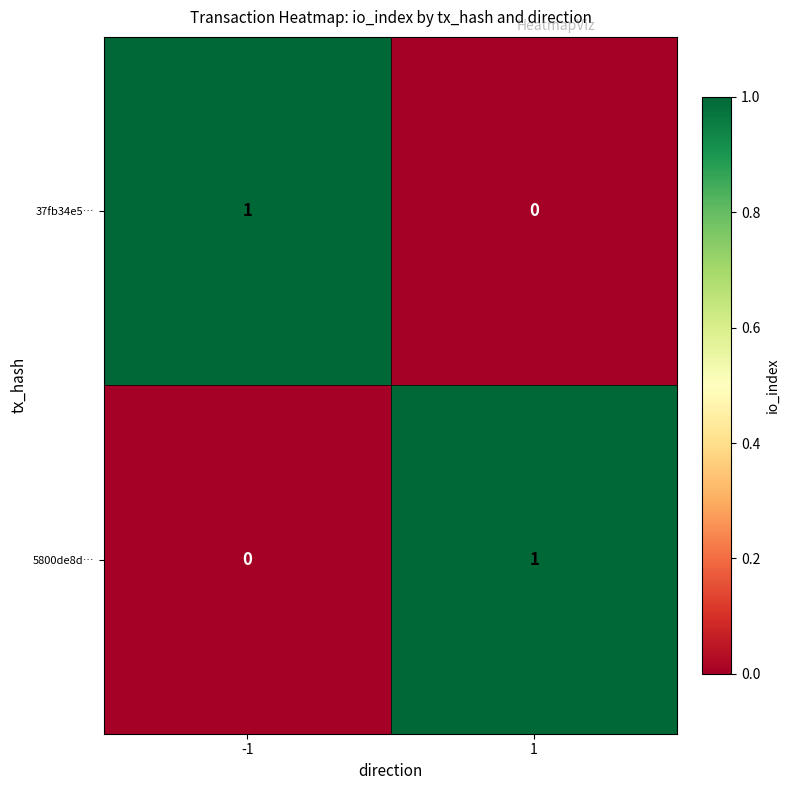

Rank the series at -1 from highest to lowest value.

37fb34e5…, 5800de8d…